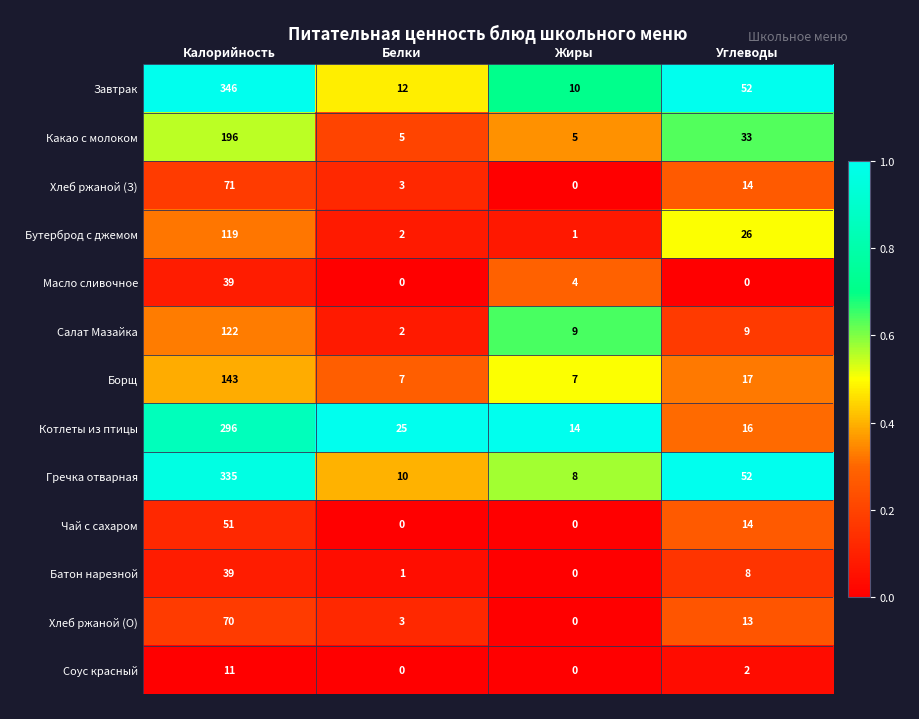

Which series has the largest range (max minus min)?

Завтрак